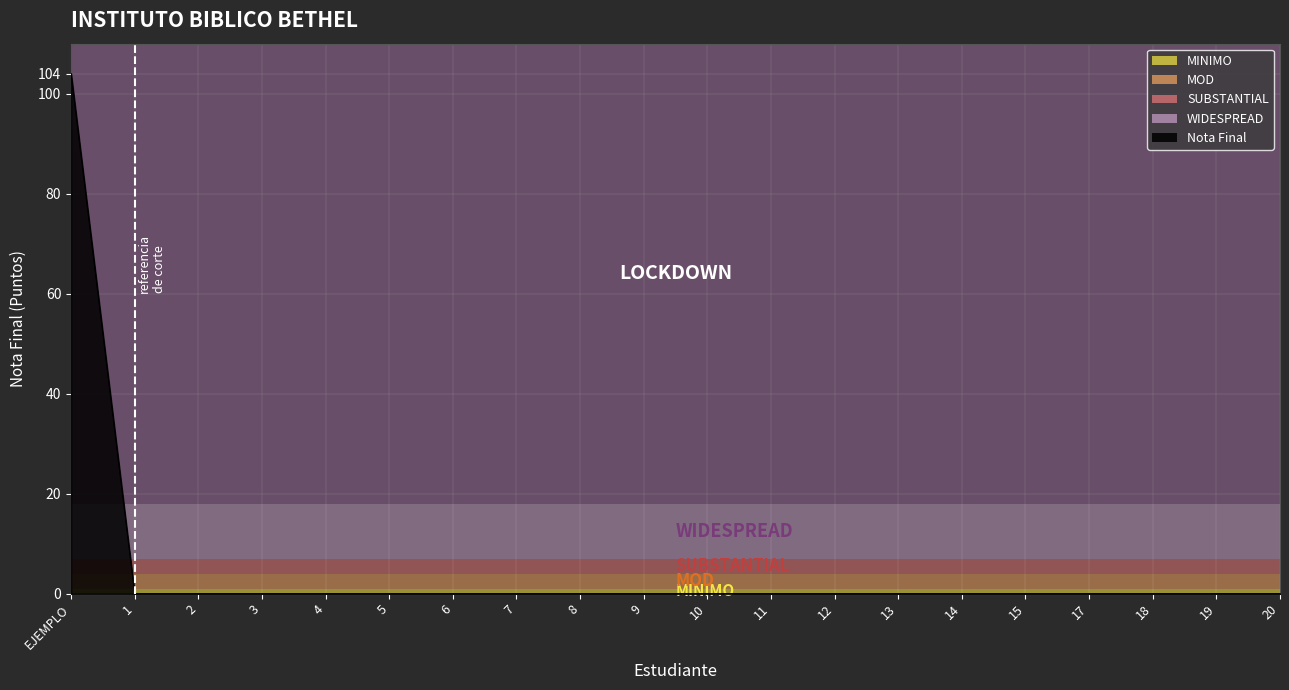

Does the chart have visible grid lines?

Yes